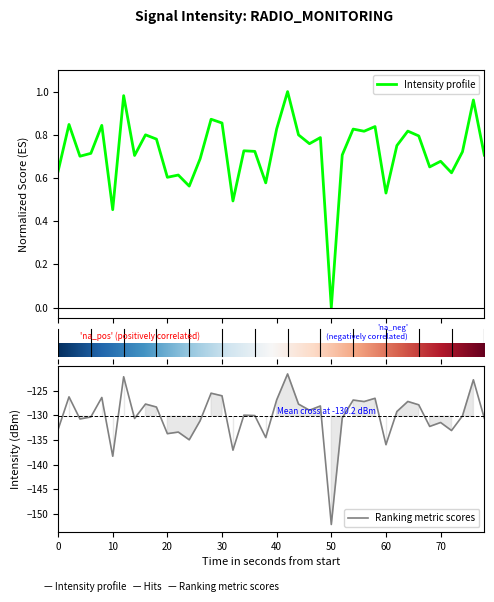

What is the sum of all values?

28.8